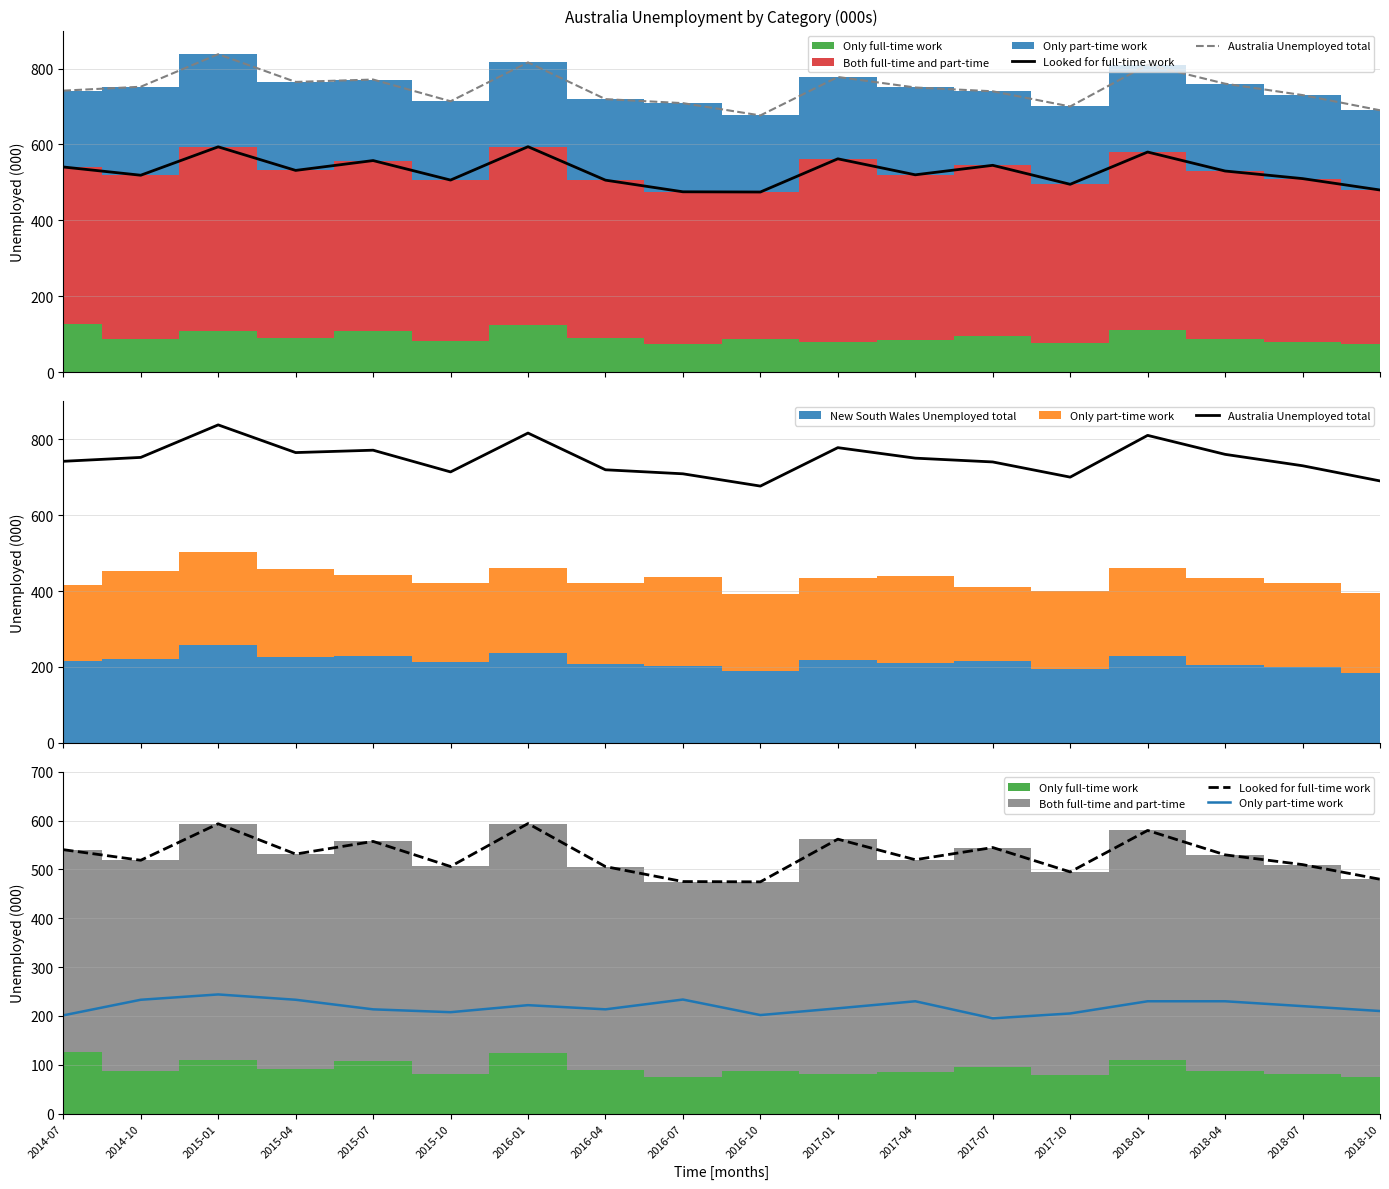

What is the value of the Only part-time work point at the 10th from the left?

201.7